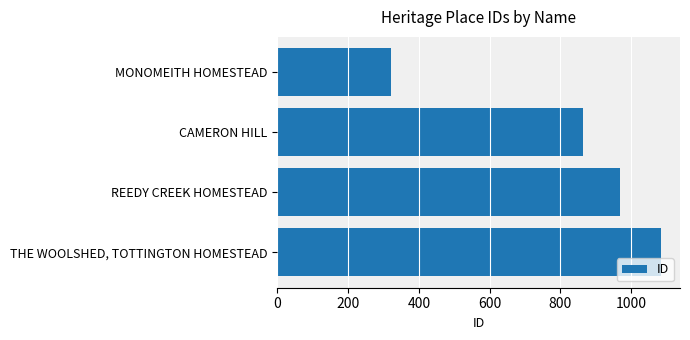

Which has a higher value, THE WOOLSHED, TOTTINGTON HOMESTEAD or CAMERON HILL?

THE WOOLSHED, TOTTINGTON HOMESTEAD